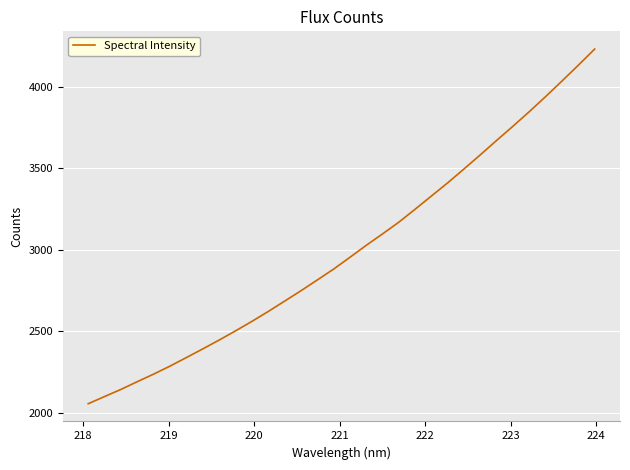

What is the smallest value displayed?

2054.4